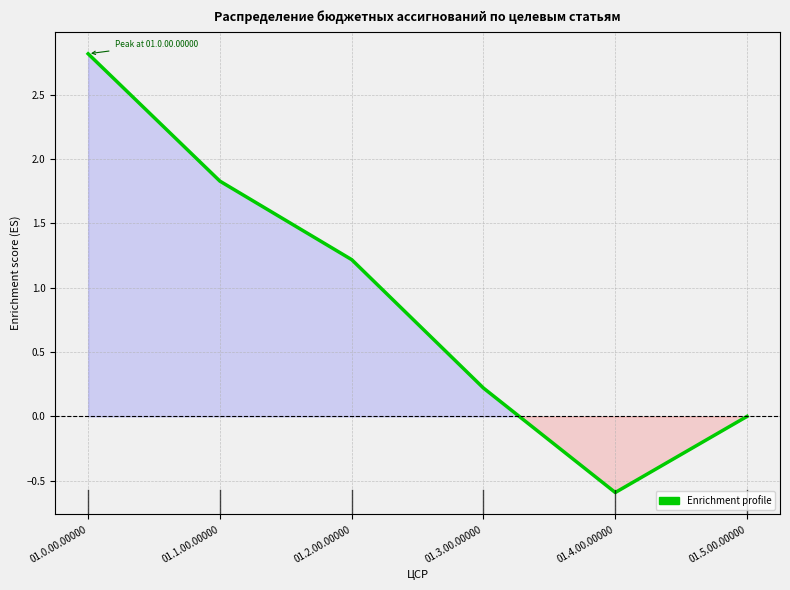

At which category does the chart reach its peak across all series?

01.0.00.00000